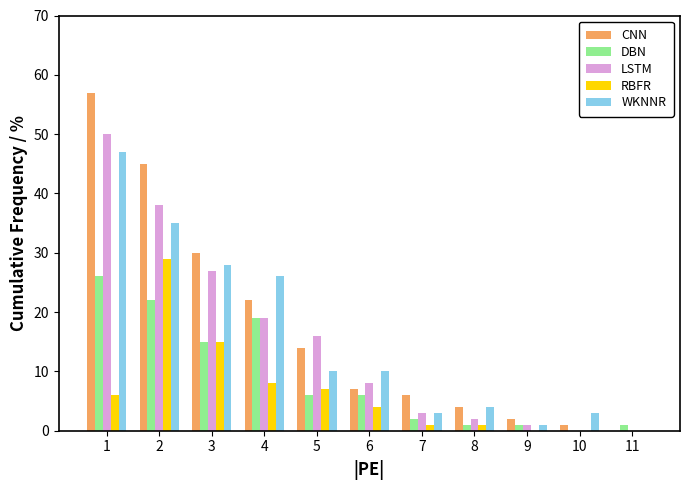

What is the highest value of the WKNNR series?

47